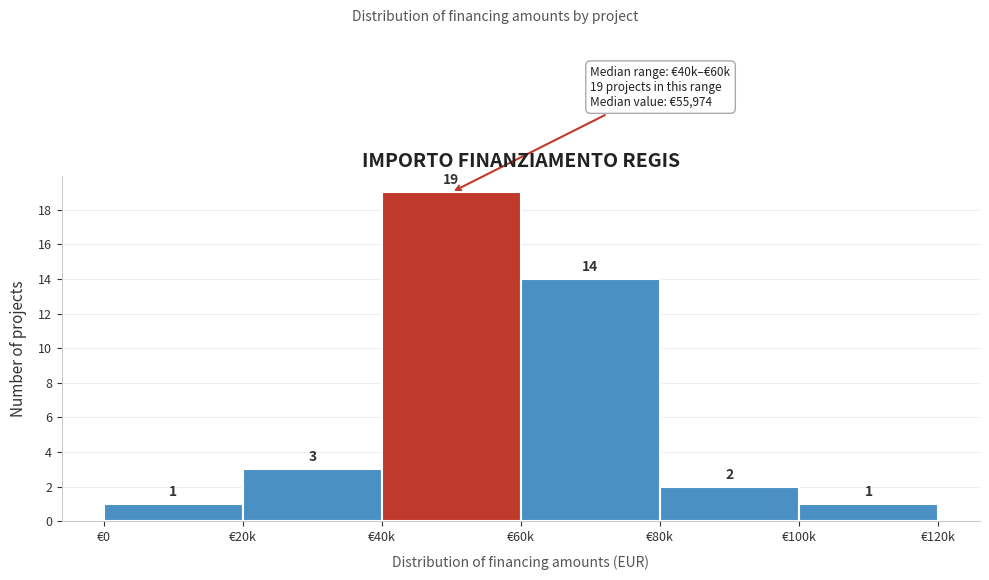

Reading left to right, extract all data points from this chart.

1	3	19	14	2	1